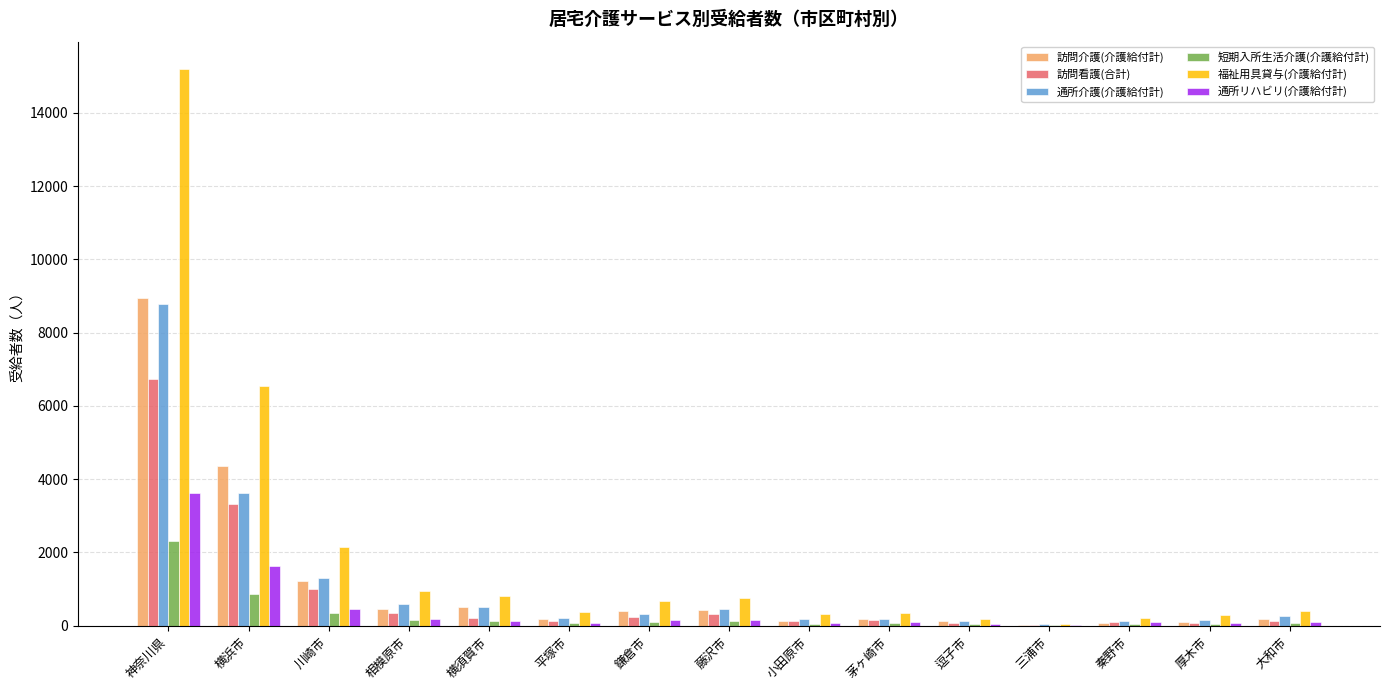

Where is 福祉用具貸与(介護給付計) nearest to the value 7621?

横浜市